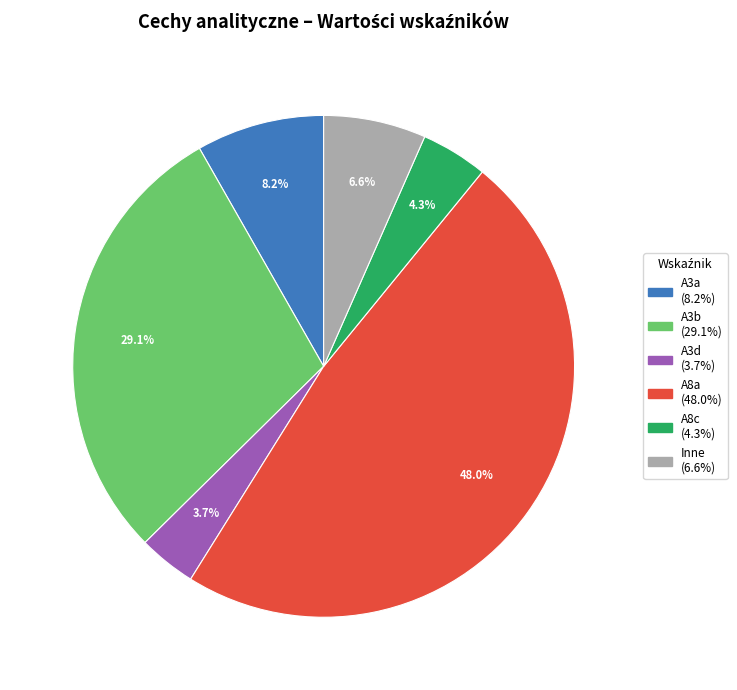

Does any single category account for the majority?

No